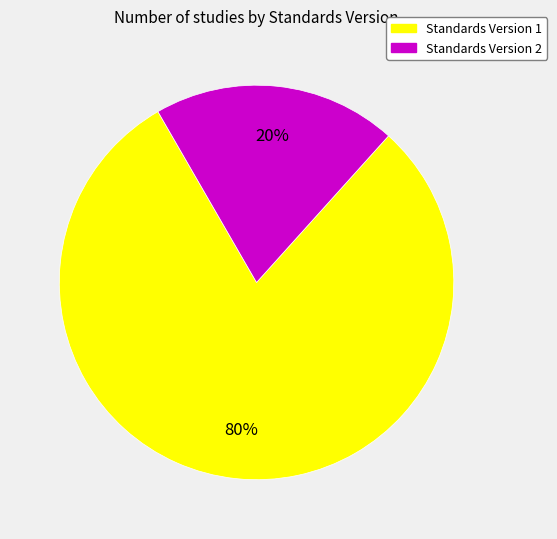

Is it true that Standards Version 2 is 20% of the pie?

True